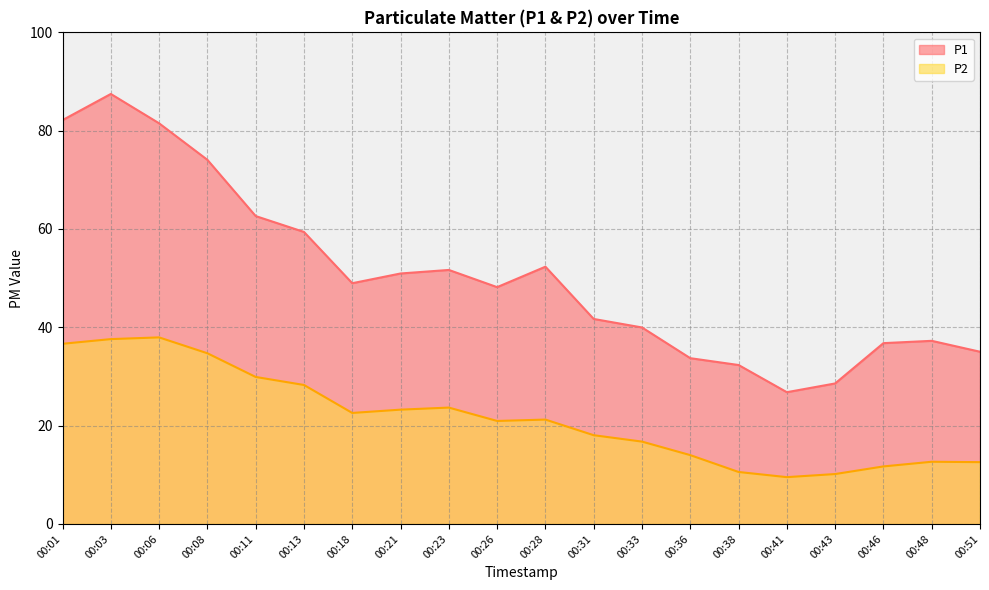

Read the P2 value at 00:23.

23.7